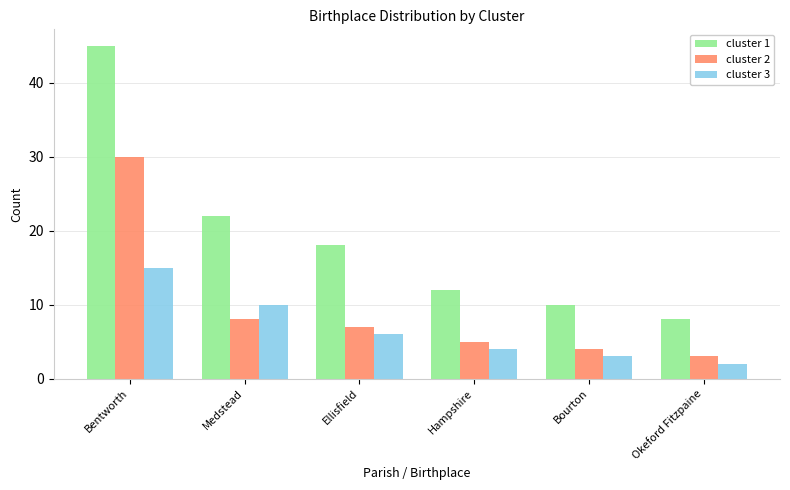

Read the cluster 1 value at Hampshire.

12